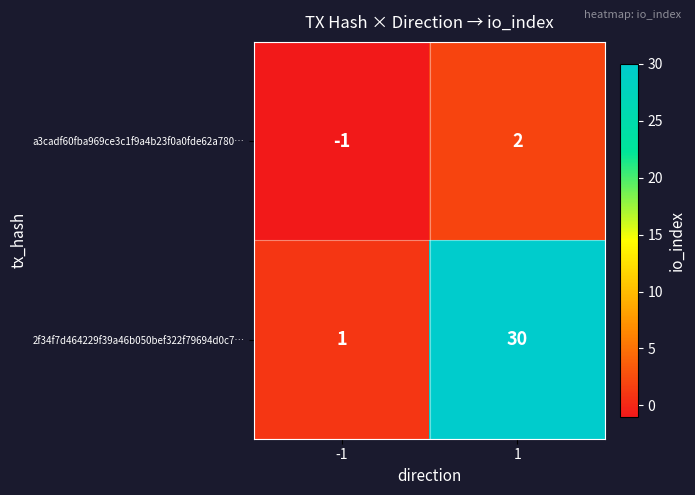

Count the number of data series in this chart.

2